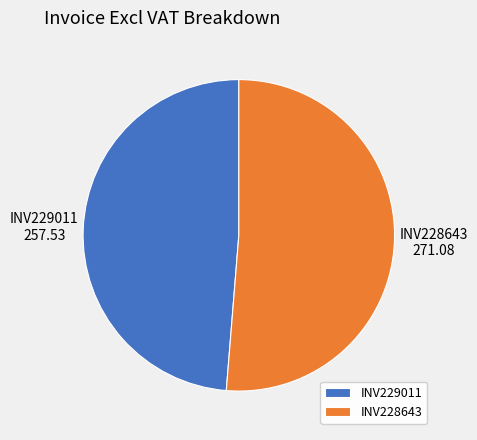

Combined, do INV229011 and INV228643 account for over 50%?

Yes